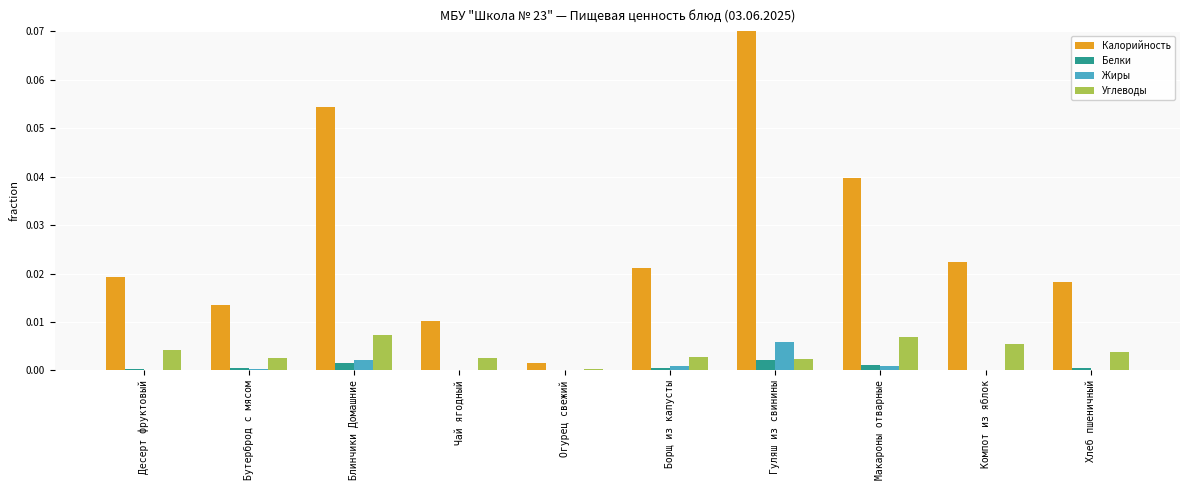

Which series has the largest total across all categories?

Калорийность